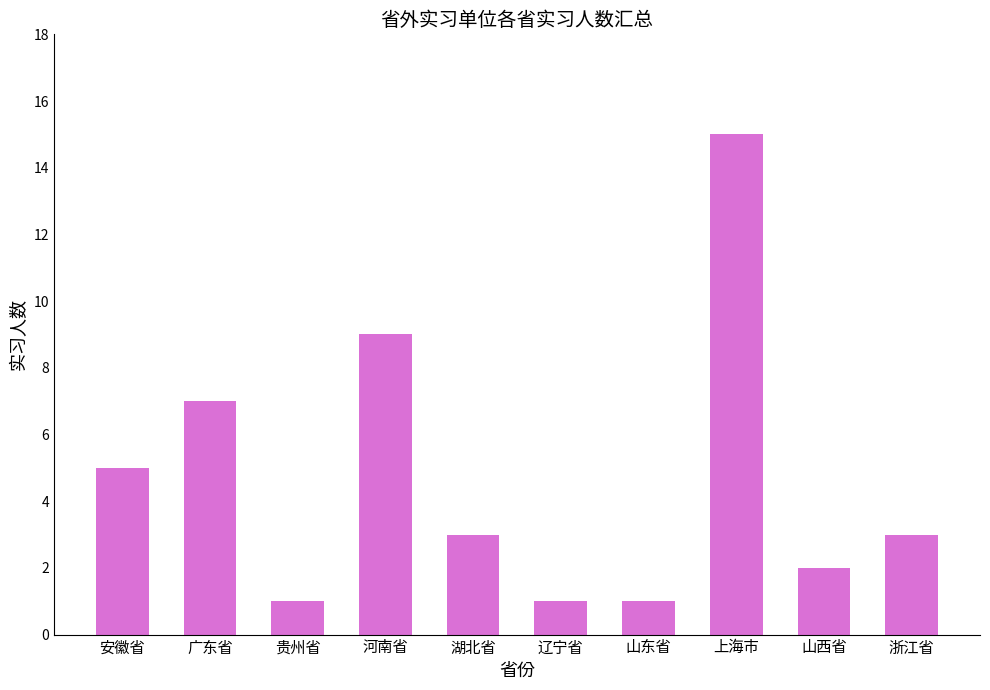

True or false: the data shows 1 at 山东省.

True